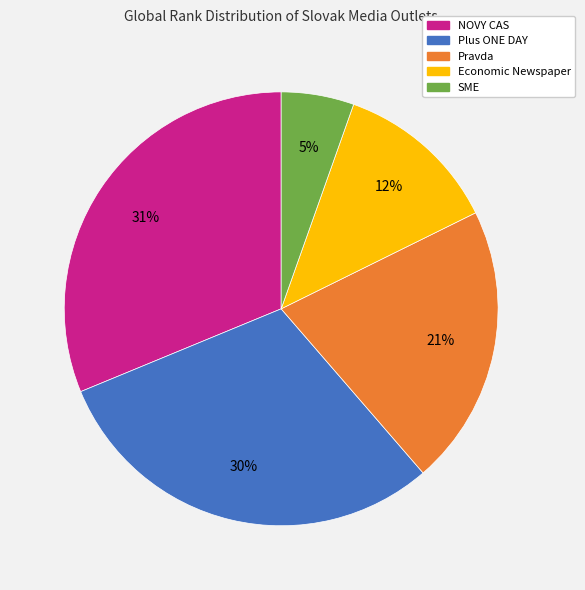

To the nearest percent, what is the difference between the largest and smallest slice percentages?

26%